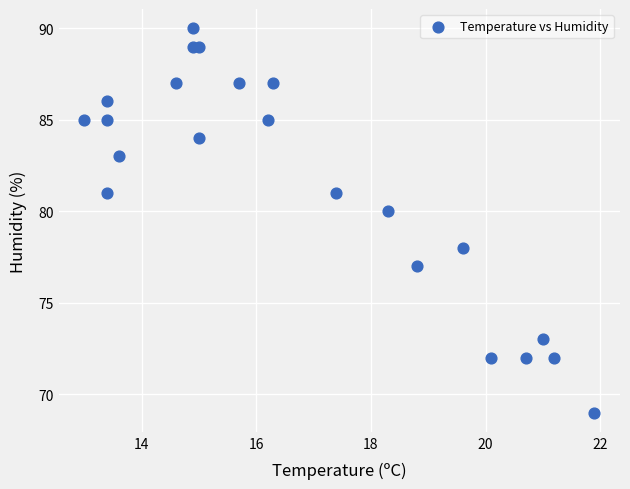

What is the range of Y values (max minus min)?

21